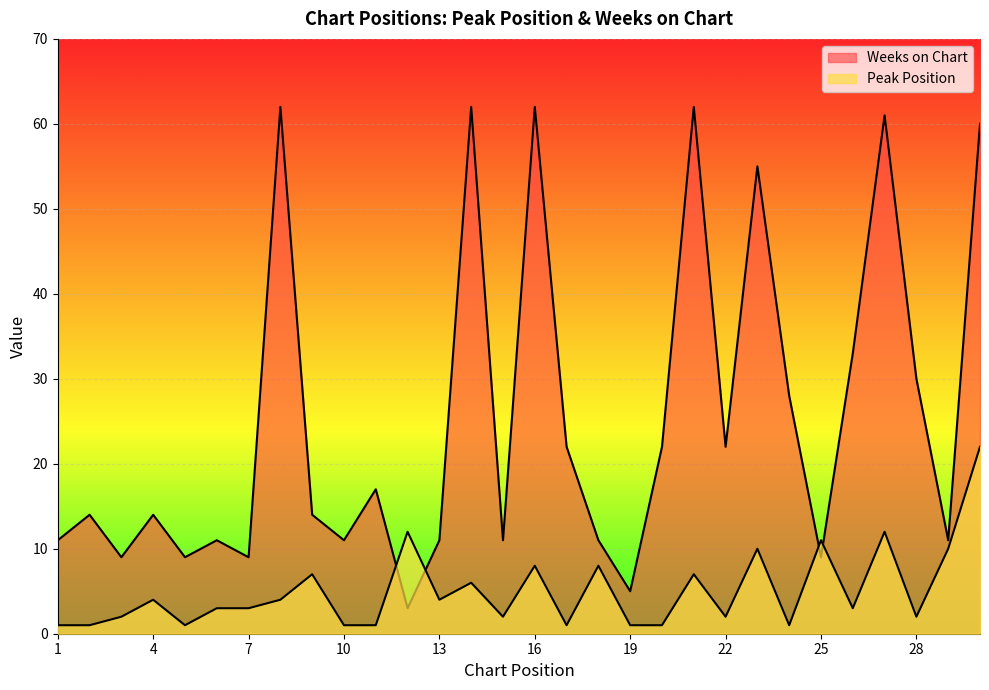

How many interior local peaks does the Weeks on Chart series have?

10